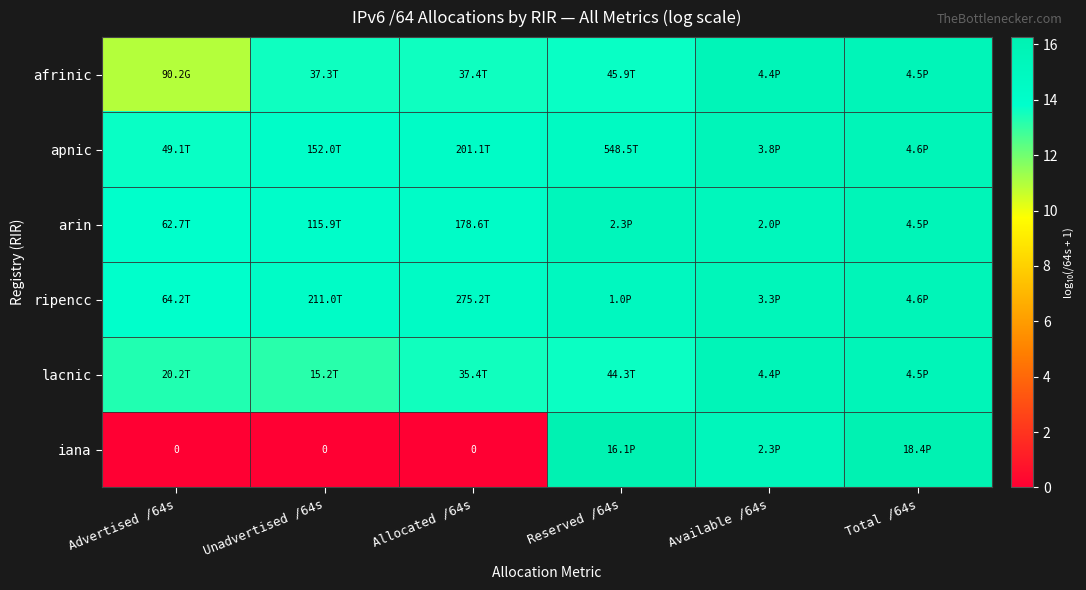

At which label does arin first exceed 15?

Reserved /64s